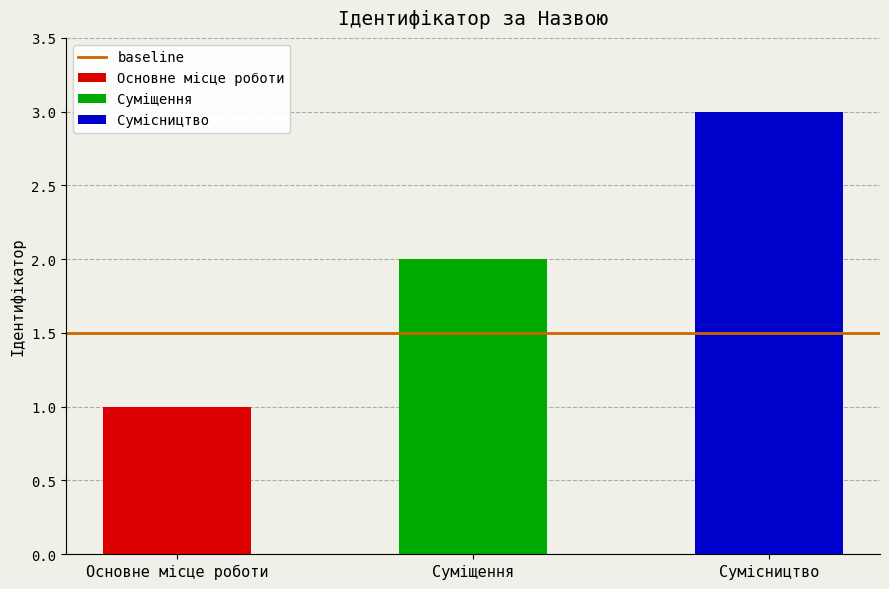

List the labels in order of value, largest first.

Сумісництво, Суміщення, Основне місце роботи